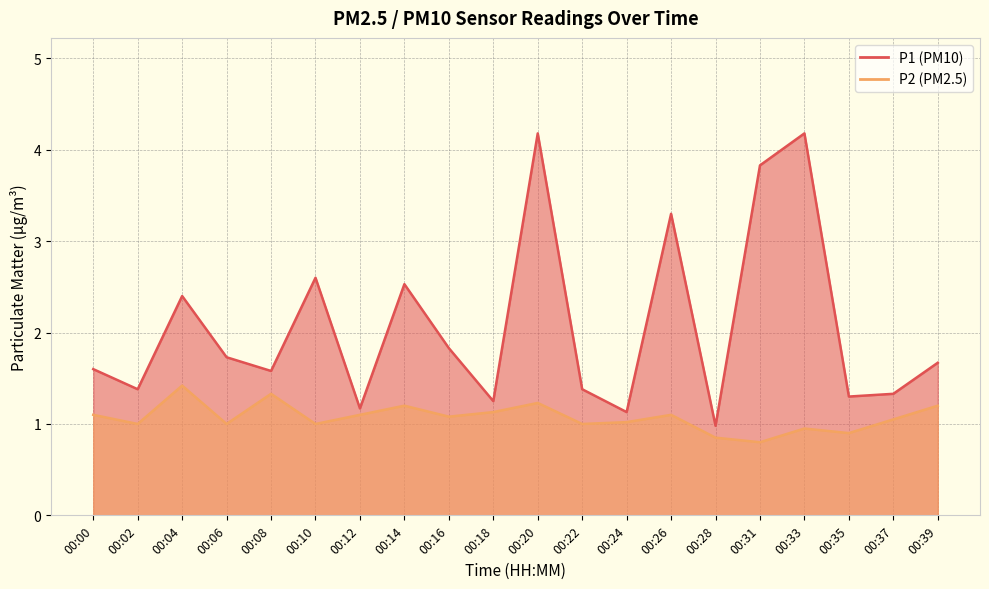

At which category does P2 reach its first local valley?

00:02